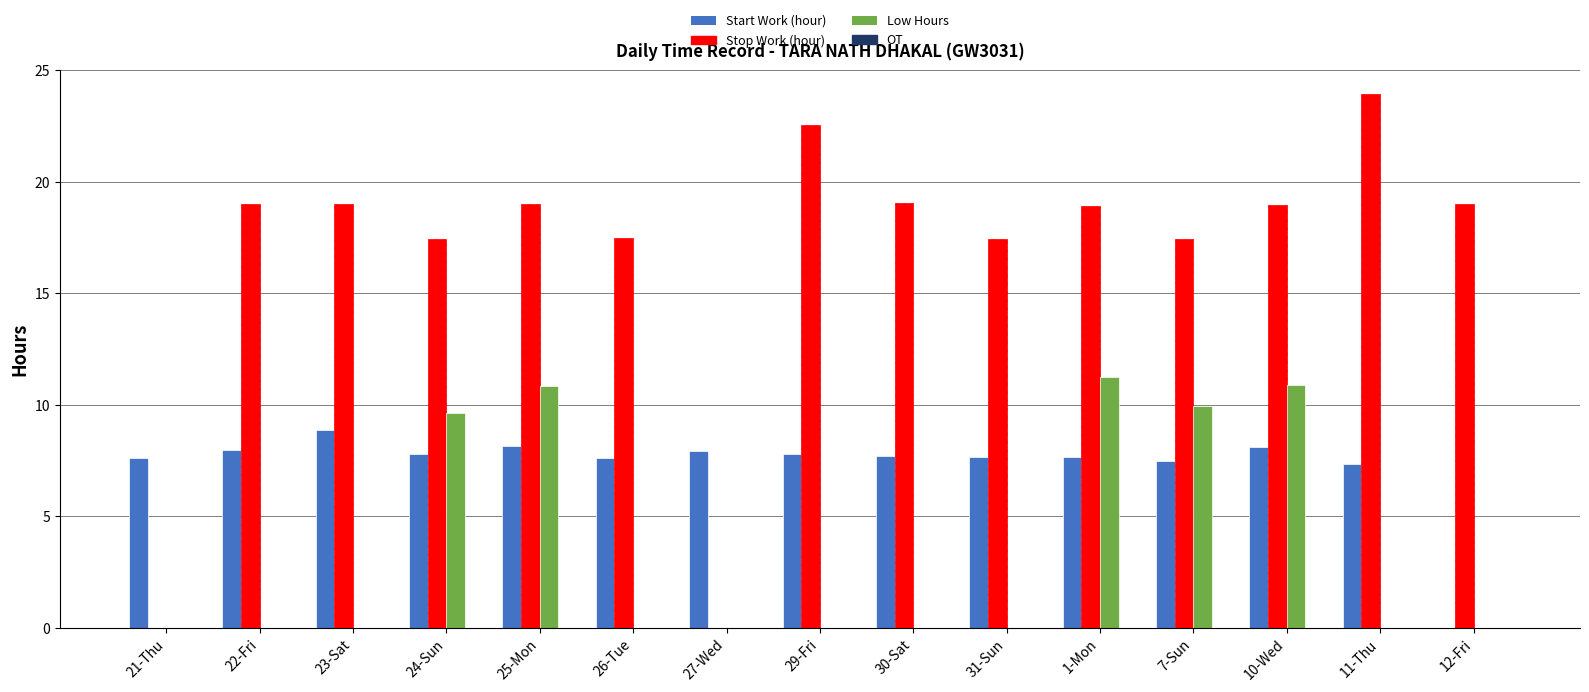

Between 7-Sun and 11-Thu, which series saw the biggest shift?

Low Hours